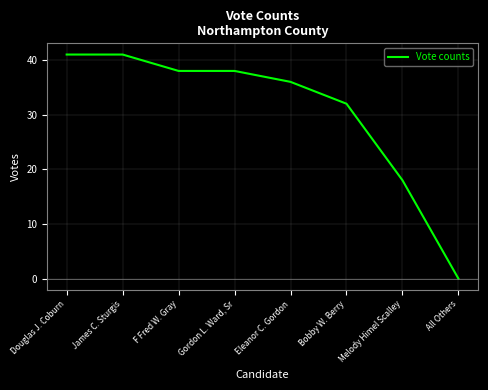

What is the difference between the second highest and minimum values?

41